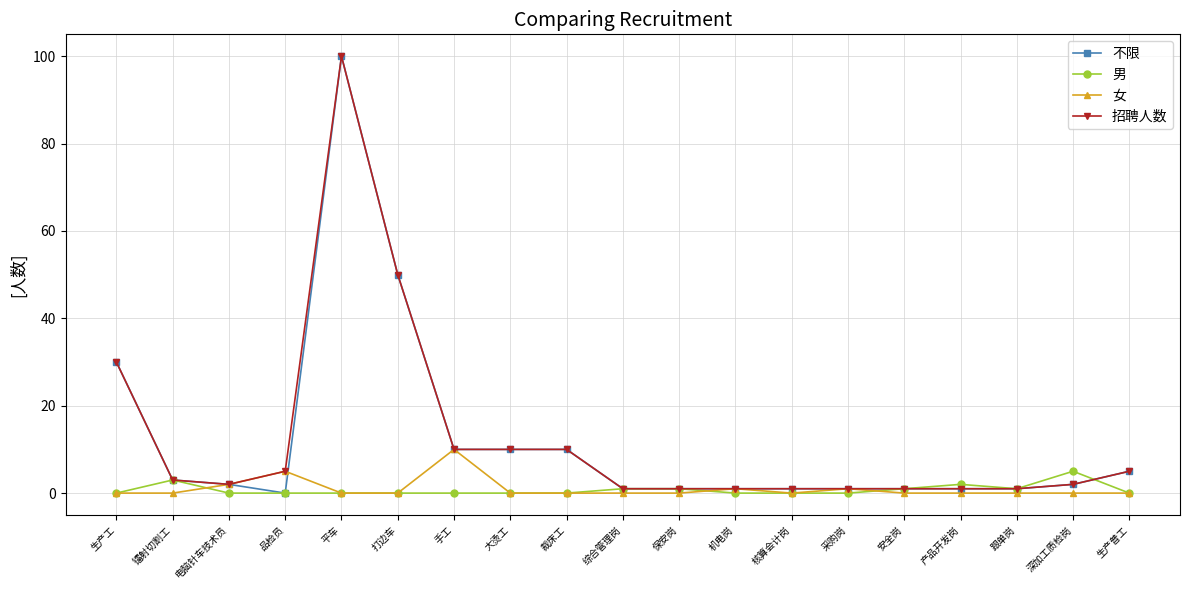

At which category is the sum across all series the highest?

平车